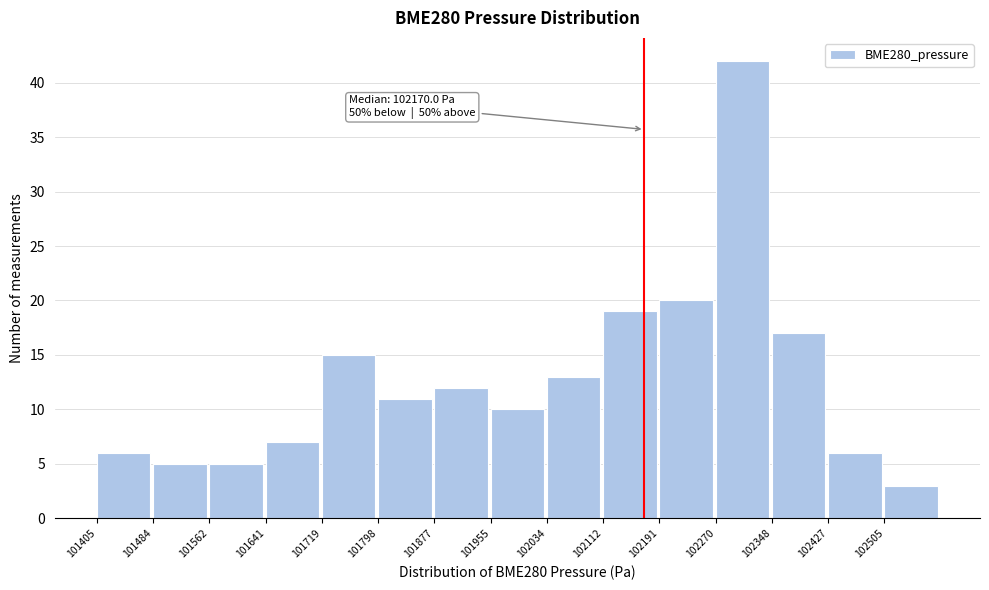

Over which range of the x-axis is the bar tallest?

102270 to 102350